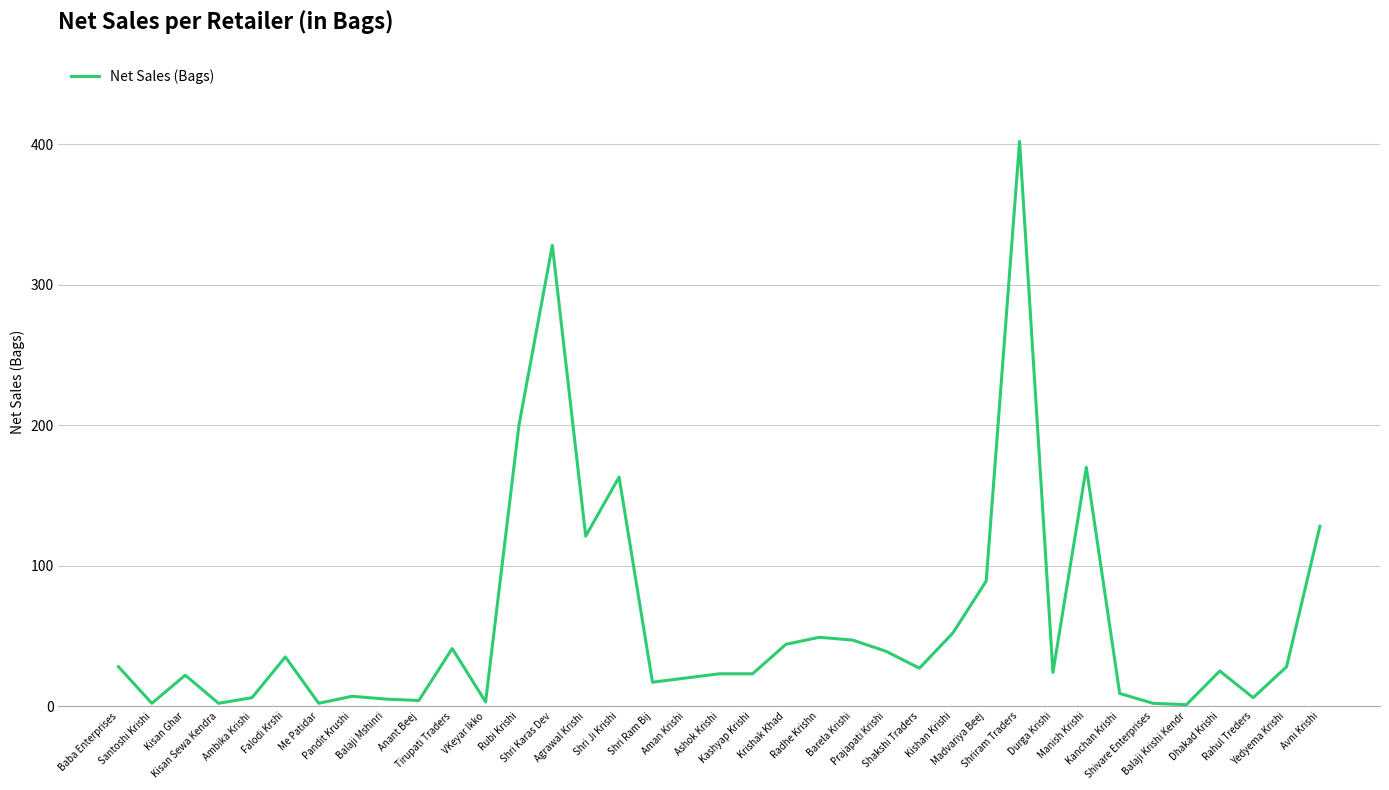

Where is the data nearest to the value 201?

Rubi Krishi